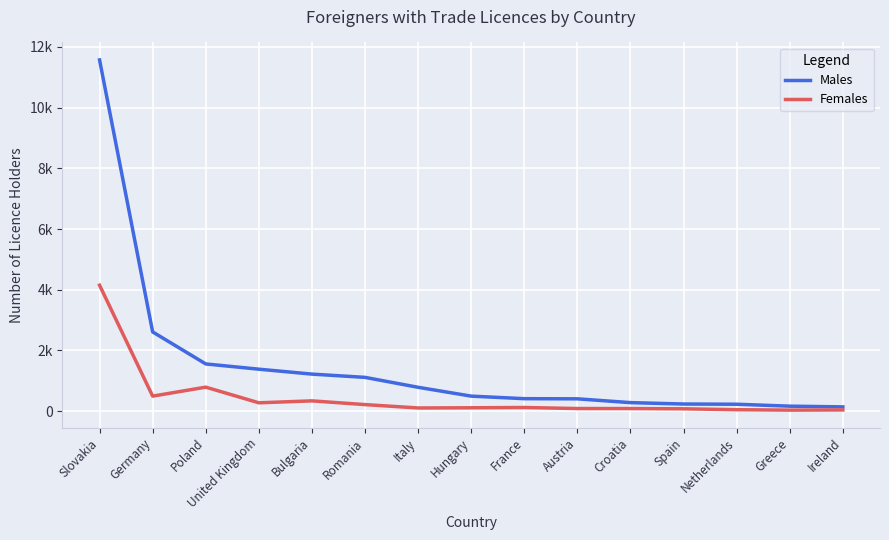

Is this an area chart (filled region under the line)?

No